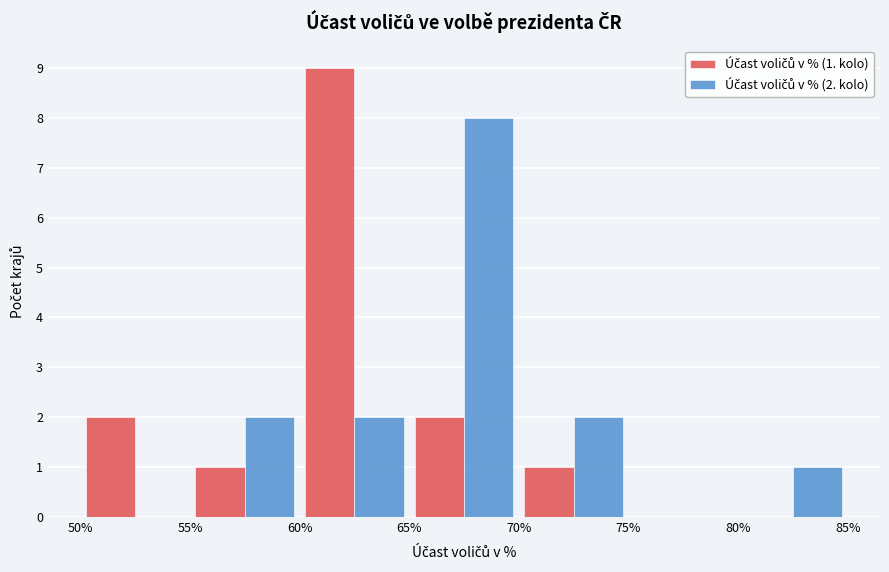

In the Účast voličů v % (1. kolo) series, which range on the x-axis has the tallest bar?

60% to 65%